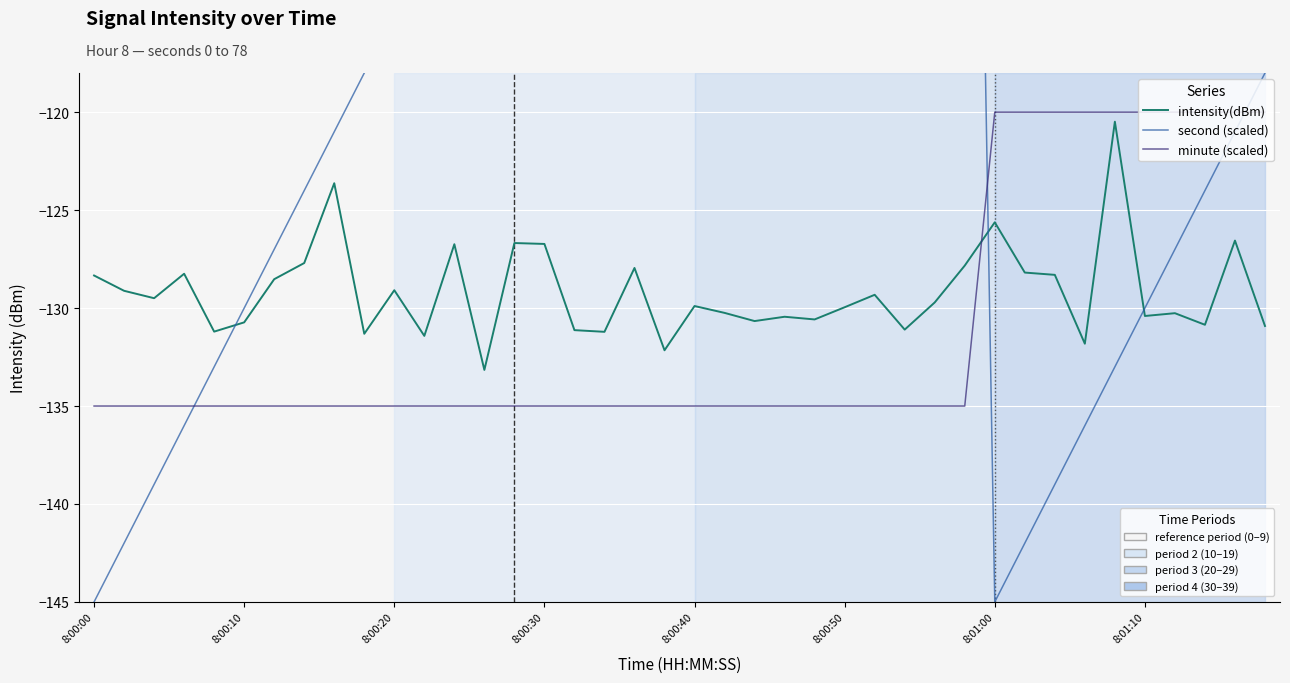

Reading left to right, transcribe all the data shown in this chart.

intensity(dBm): -128.3	-129.1	-129.5	-128.2	-131.2	-130.7	-128.5	-127.7	-123.6	-131.3	-129.1	-131.4	-126.7	-133.2	-126.7	-126.7	-131.1	-131.2	-128.0	-132.2	-129.9	-130.2	-130.7	-130.4	-130.6	-130.0	-129.3	-131.1	-129.7	-127.8	-125.6	-128.2	-128.3	-131.8	-120.5	-130.4	-130.3	-130.9	-126.6	-130.9
second (scaled): -145.0	-142.0	-139.0	-136.0	-133.0	-130.0	-127.0	-124.0	-121.0	-118.0	-115.0	-112.0	-109.0	-106.0	-103.0	-100.0	-97.0	-94.0	-91.0	-88.0	-85.0	-82.0	-79.0	-76.0	-73.0	-70.0	-67.0	-64.0	-61.0	-58.0	-145.0	-142.0	-139.0	-136.0	-133.0	-130.0	-127.0	-124.0	-121.0	-118.0
minute (scaled): -135.0	-135.0	-135.0	-135.0	-135.0	-135.0	-135.0	-135.0	-135.0	-135.0	-135.0	-135.0	-135.0	-135.0	-135.0	-135.0	-135.0	-135.0	-135.0	-135.0	-135.0	-135.0	-135.0	-135.0	-135.0	-135.0	-135.0	-135.0	-135.0	-135.0	-120.0	-120.0	-120.0	-120.0	-120.0	-120.0	-120.0	-120.0	-120.0	-120.0